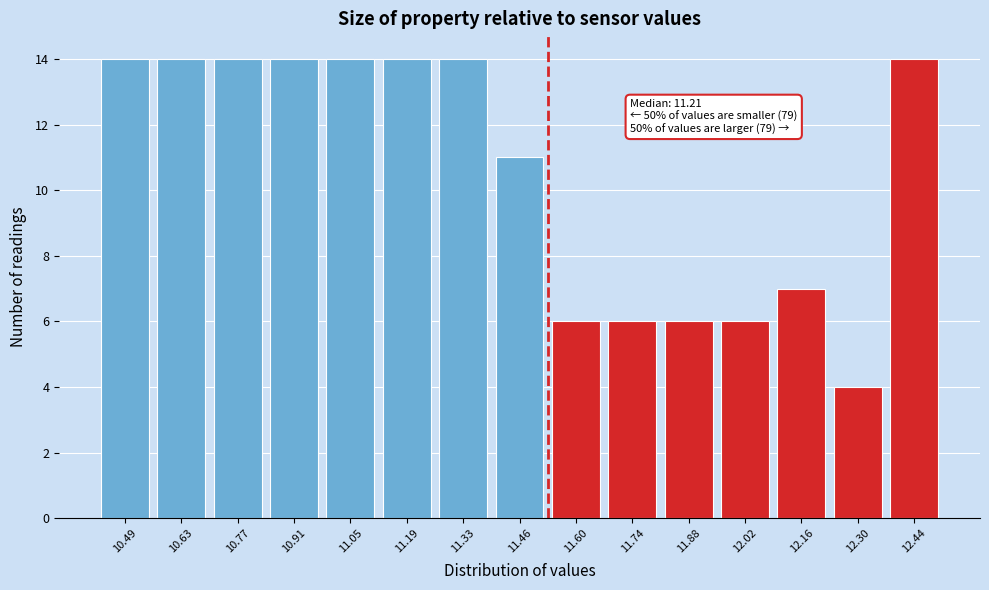

Reading left to right, extract all data points from this chart.

14	14	14	14	14	14	14	11	6	6	6	6	7	4	14